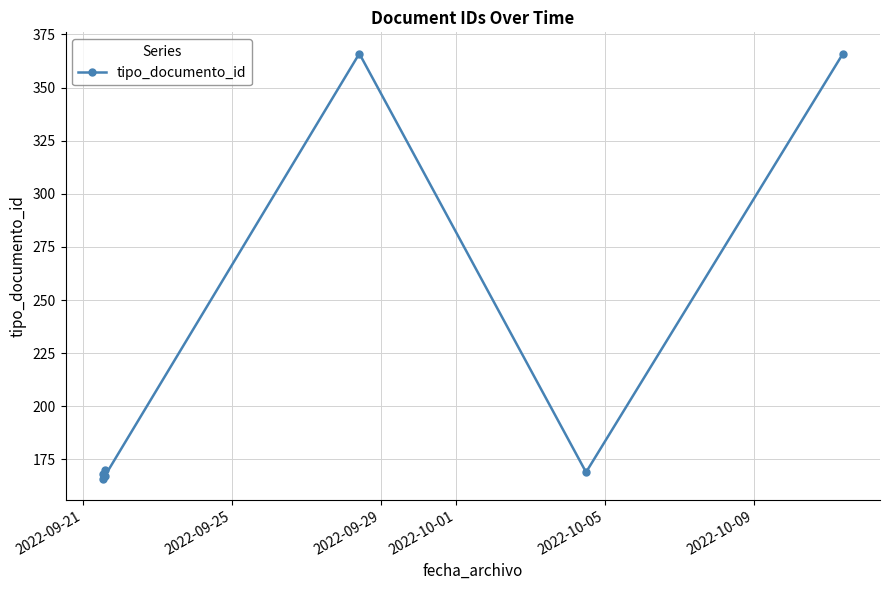

What is the greatest value displayed?

366